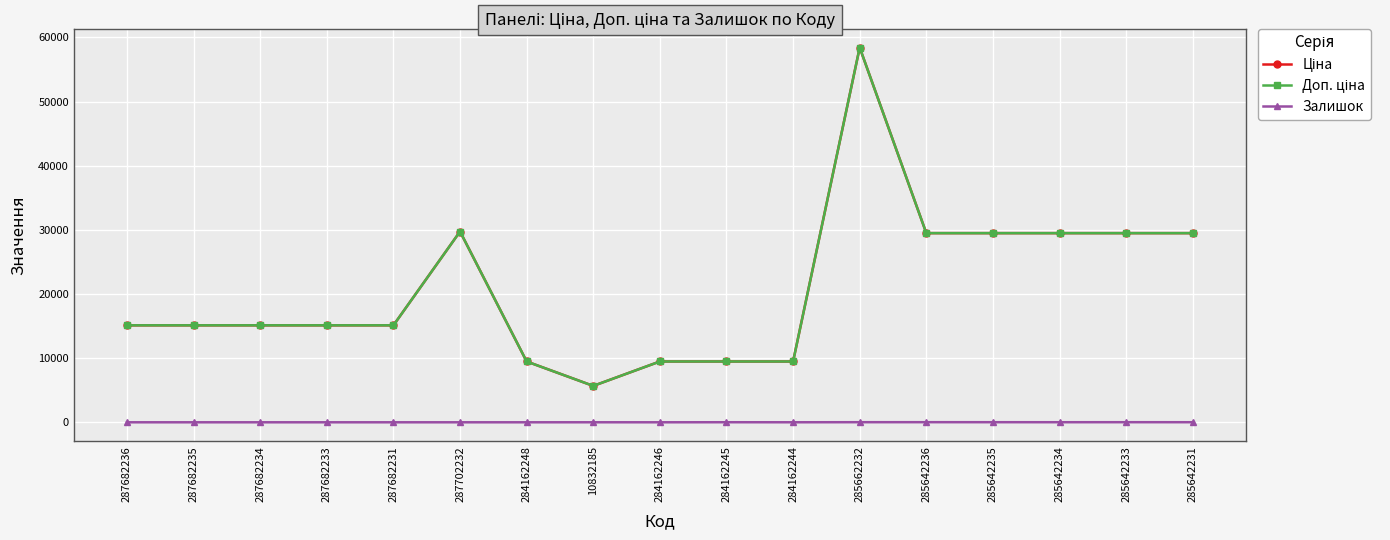

True or false: Залишок and Ціна cross at least once.

False